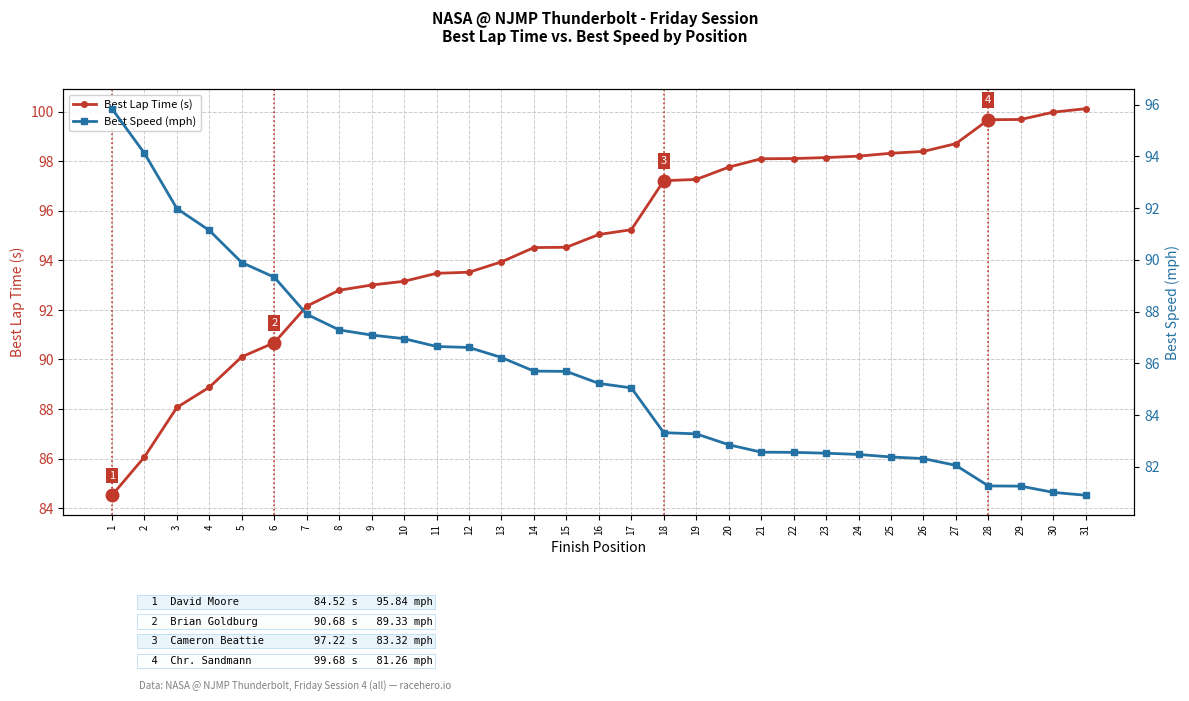

Where does the Best Lap Time (s) series first go above 95?

16